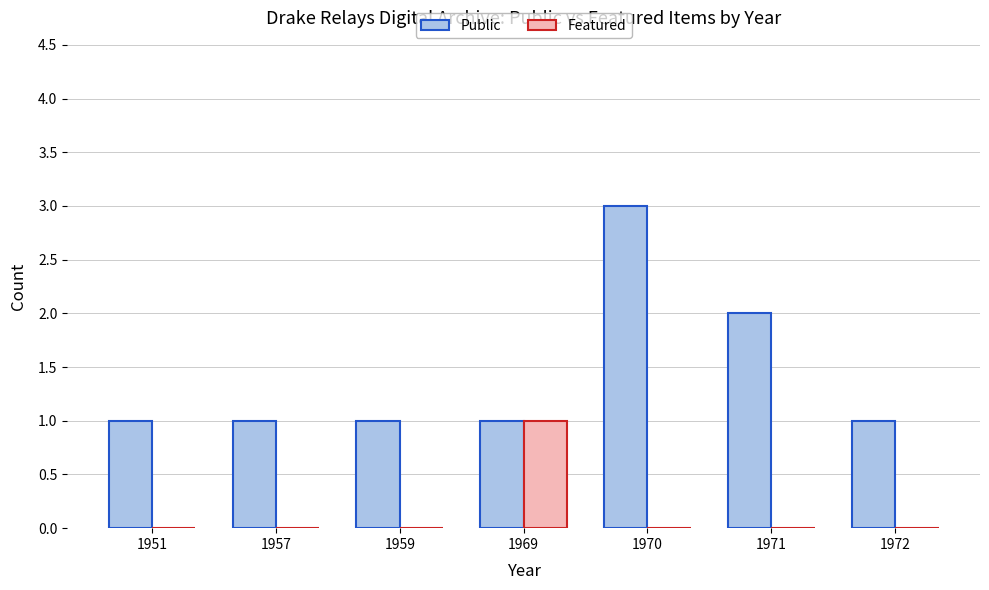

What is the total value across all series at 1970?

3